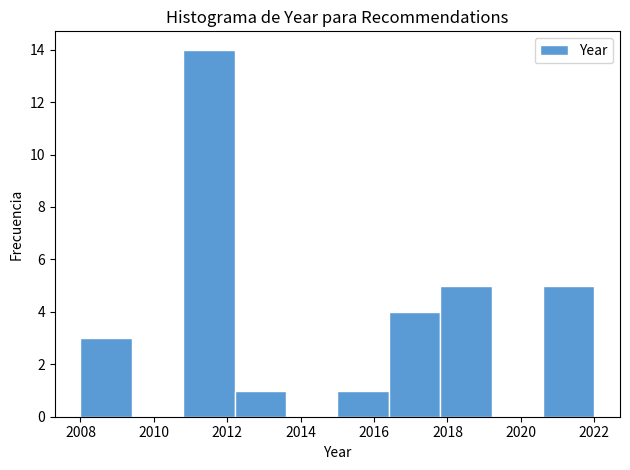

Reading left to right, list every bar in this chart as the range it spans on the x-axis followed by its height. The values are not printed on the chart, so give them approximately, as read against the axis.

2008.0 to 2009.4: 3
2009.4 to 2010.8: 0
2010.8 to 2012.2: 14
2012.2 to 2013.6: 1
2013.6 to 2015.0: 0
2015.0 to 2016.4: 1
2016.4 to 2017.8: 4
2017.8 to 2019.2: 5
2019.2 to 2020.6: 0
2020.6 to 2022.0: 5